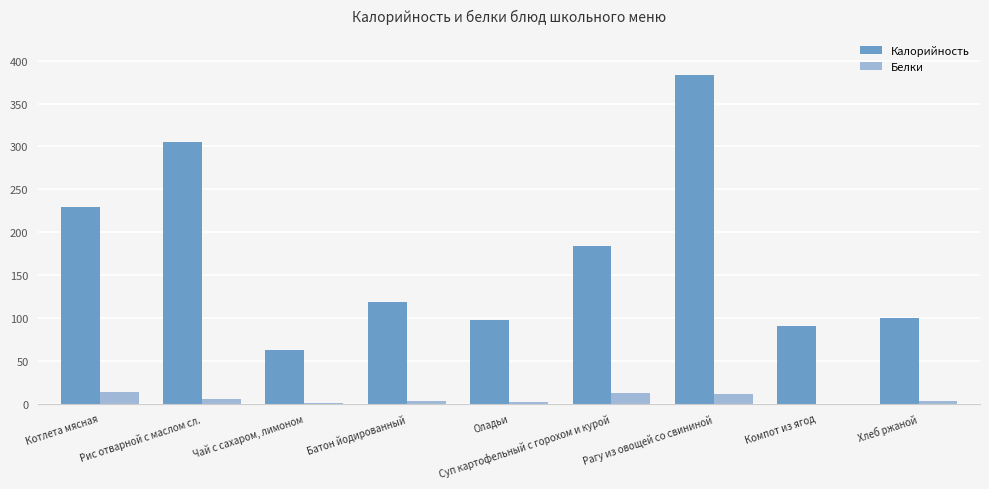

Which series changed the most between Котлета мясная and Рис отварной с маслом сл.?

Калорийность